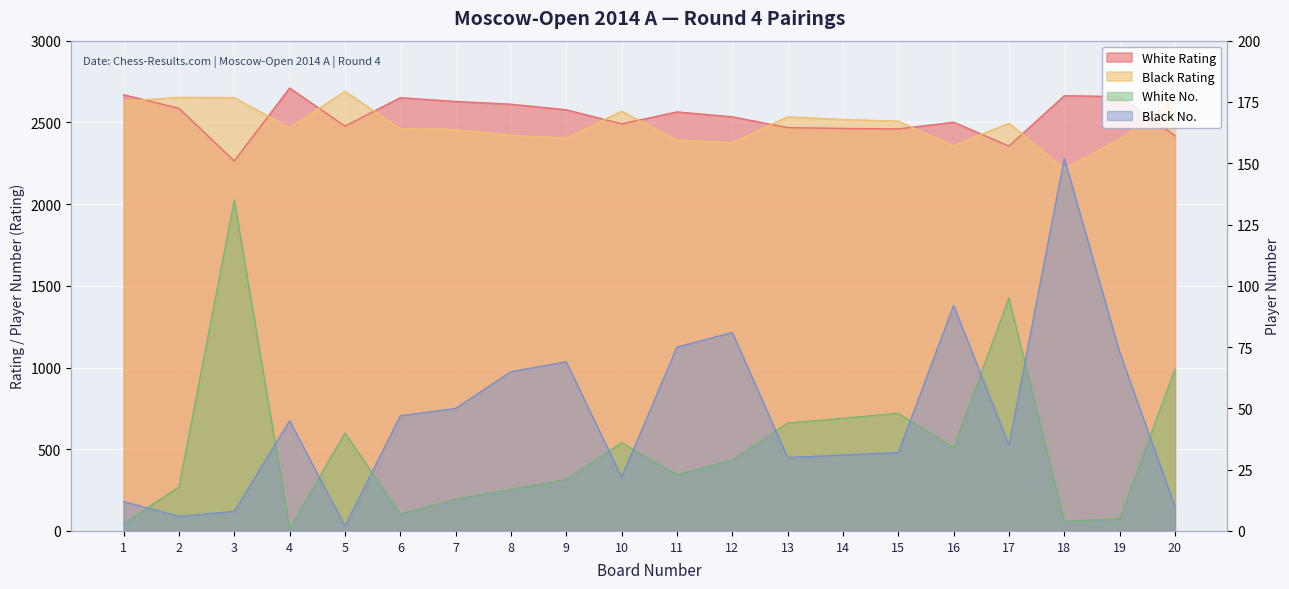

Which category has the highest value in the Black No. series?

18